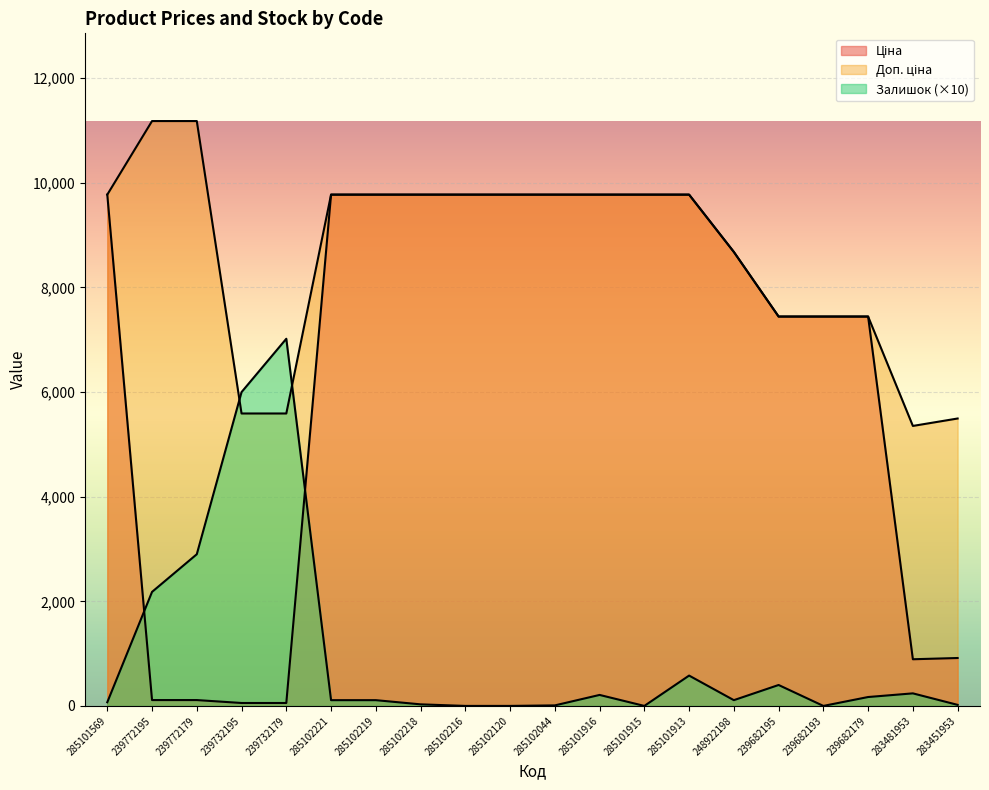

What is the difference between the maximum and minimum values in the Доп. ціна series?

5828.9